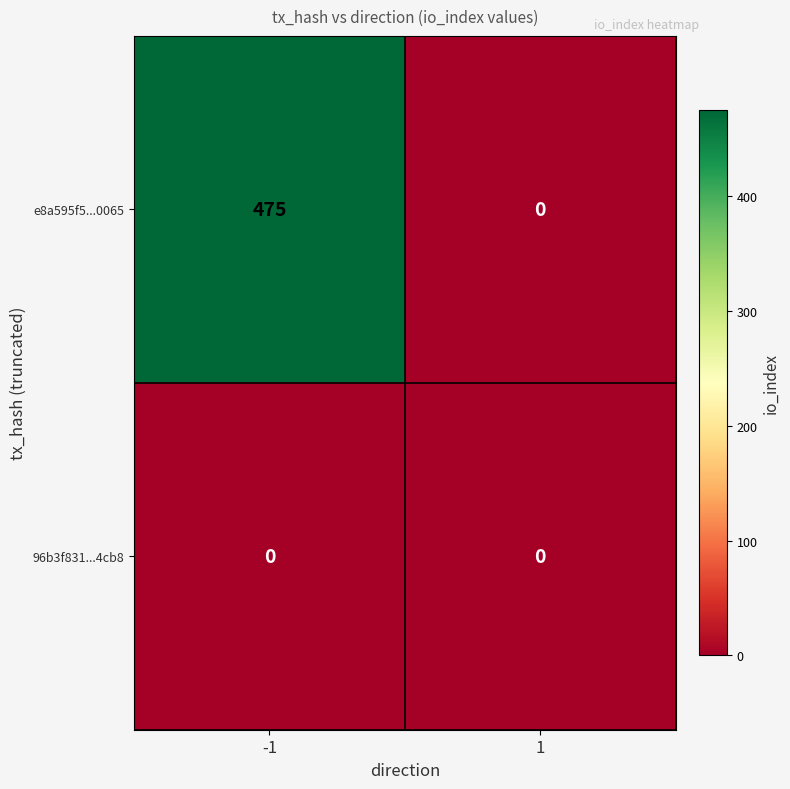

Reading right to left, transcribe all the data shown in this chart.

e8a595f5...0065: 0	475
96b3f831...4cb8: 0	0